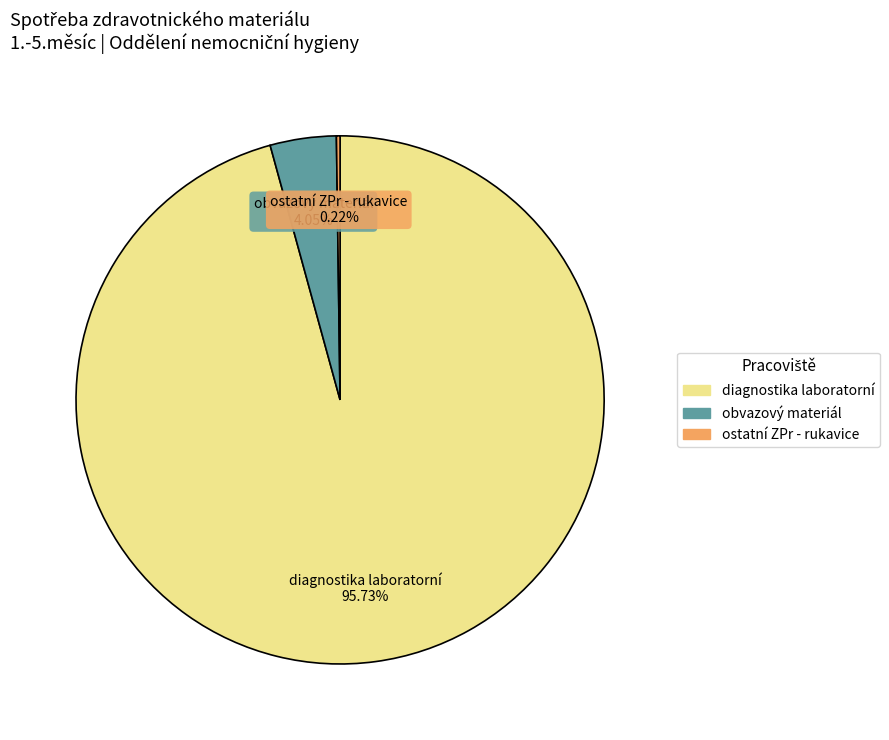

Is the sum of obvazový materiál and diagnostika laboratorní greater than half?

Yes